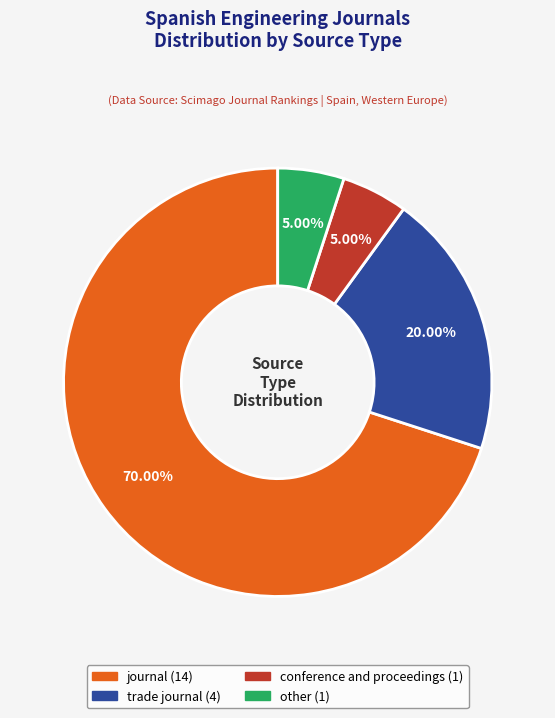

Combined, do other and journal account for over 50%?

Yes